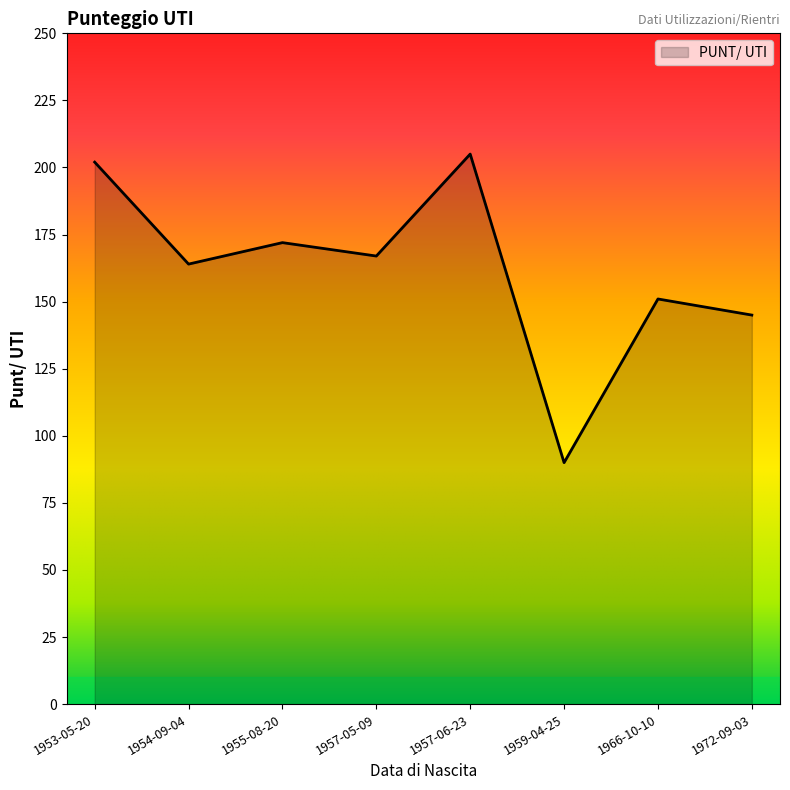

Reading left to right, list all the values displayed in this chart.

202	164	172	167	205	90	151	145